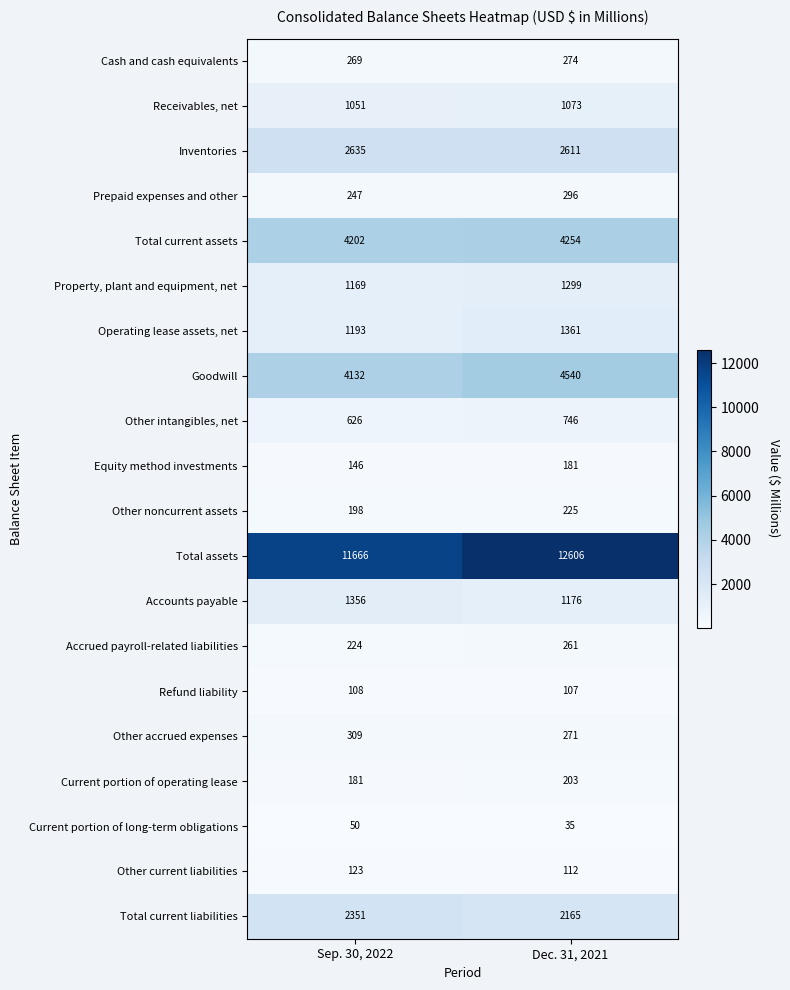

The value of Prepaid expenses and other at Dec. 31, 2021 is 296. True or false?

True